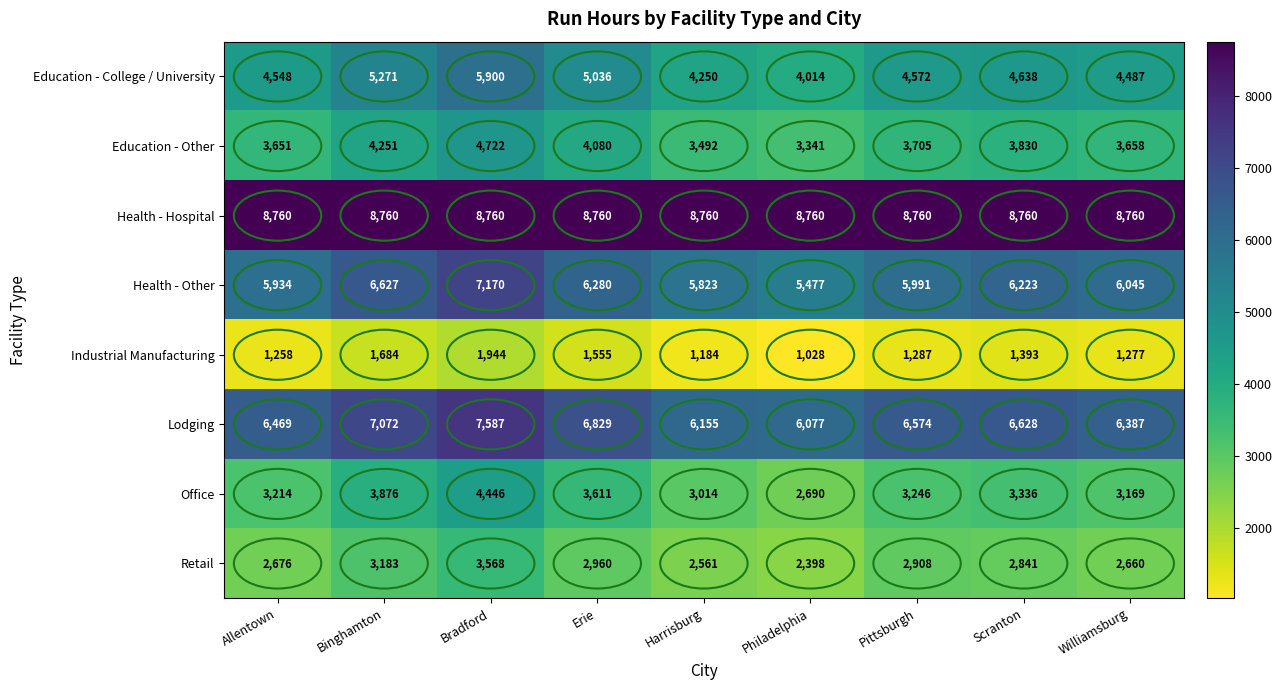

The Lodging series shows 6155 at Harrisburg. True or false?

True